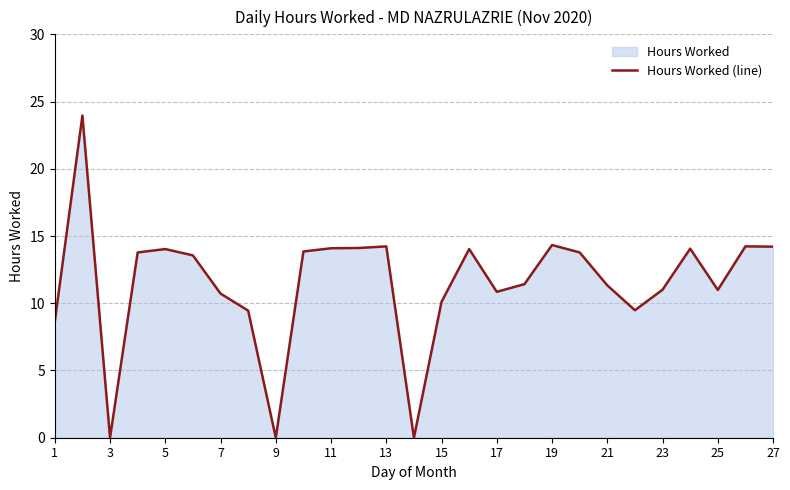

What is the sum of the values at 23 and 21?

22.3